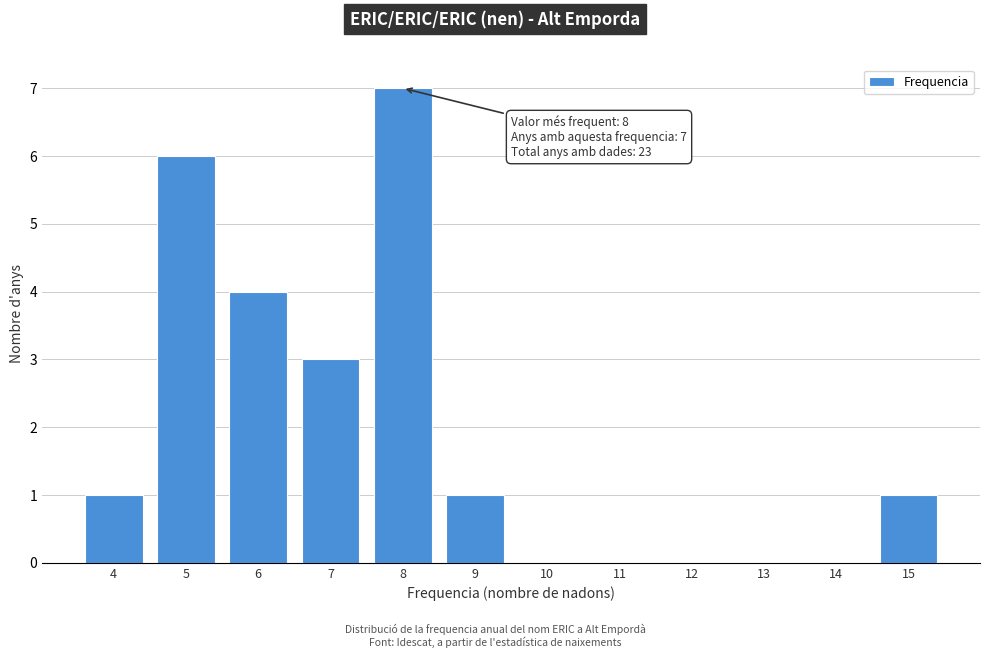

Reading right to left, transcribe all the data shown in this chart.

15=1	14=0	13=0	12=0	11=0	10=0	9=1	8=7	7=3	6=4	5=6	4=1